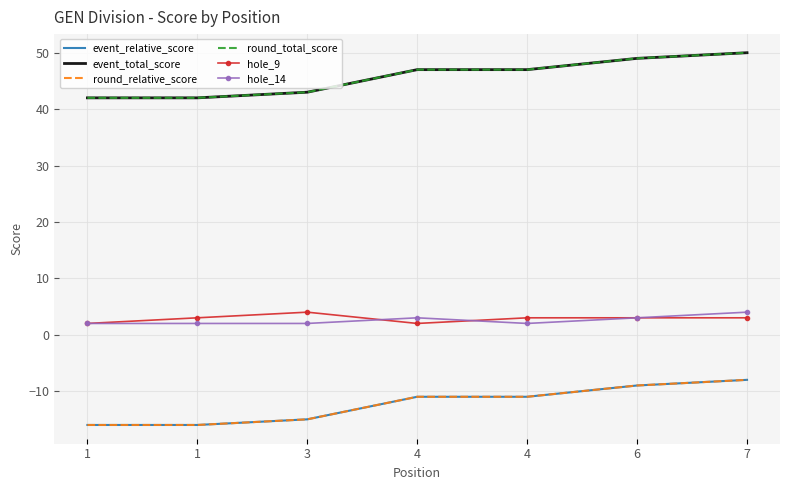

Rank the series at 1 from highest to lowest value.

event_total_score, round_total_score, hole_9, hole_14, event_relative_score, round_relative_score